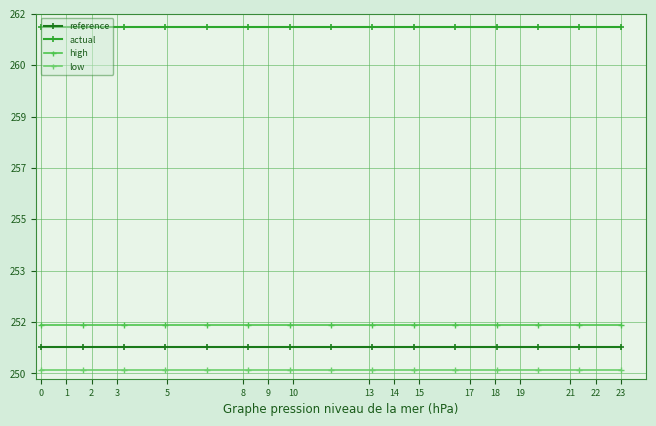

Reading left to right, what are all the values shown in this chart?

reference: 250.9	250.9	250.9	250.9	250.9	250.9	250.9	250.9	250.9	250.9	250.9	250.9	250.9	250.9	250.9
actual: 261.5	261.5	261.5	261.5	261.5	261.5	261.5	261.5	261.5	261.5	261.5	261.5	261.5	261.5	261.5
high: 251.6	251.6	251.6	251.6	251.6	251.6	251.6	251.6	251.6	251.6	251.6	251.6	251.6	251.6	251.6
low: 250.1	250.1	250.1	250.1	250.1	250.1	250.1	250.1	250.1	250.1	250.1	250.1	250.1	250.1	250.1